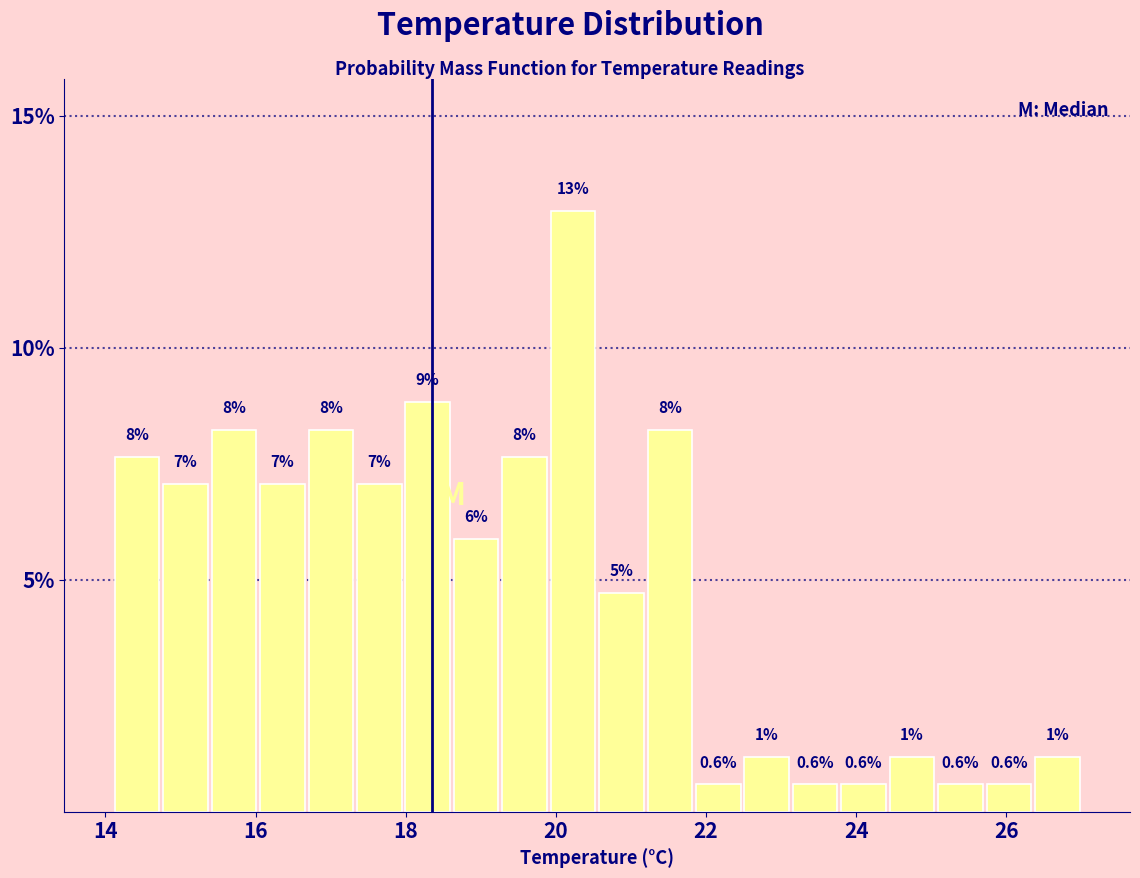

Read against the x-axis, roughly where is the centre of the tallest bar?

20.2